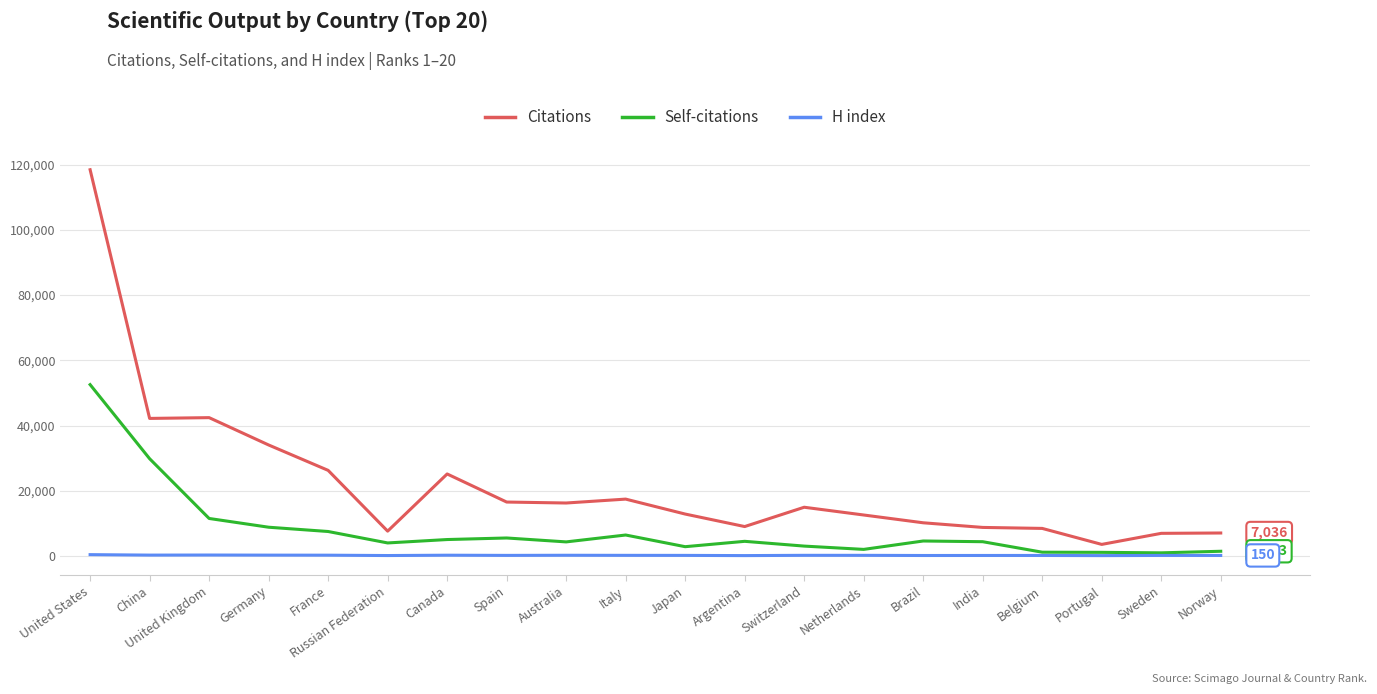

True or false: Citations and H index cross at least once.

False